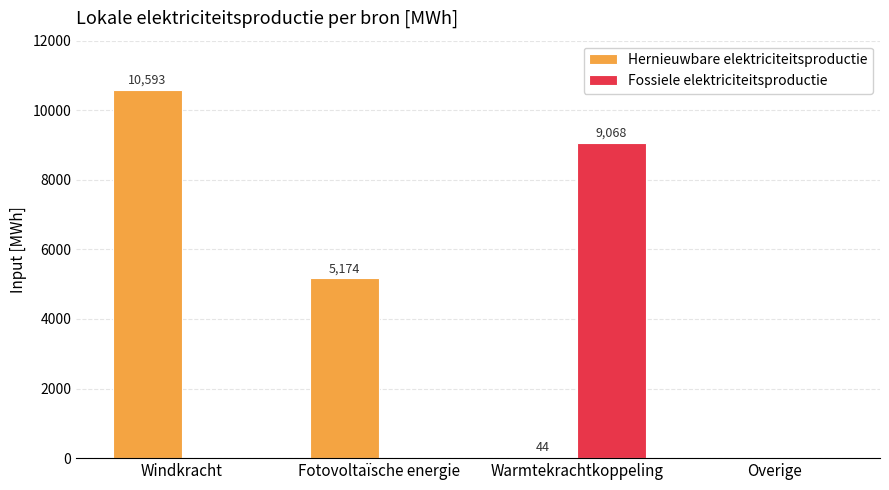

True or false: Hernieuwbare elektriciteitsproductie has a value of -5187.0 at Overige.

False